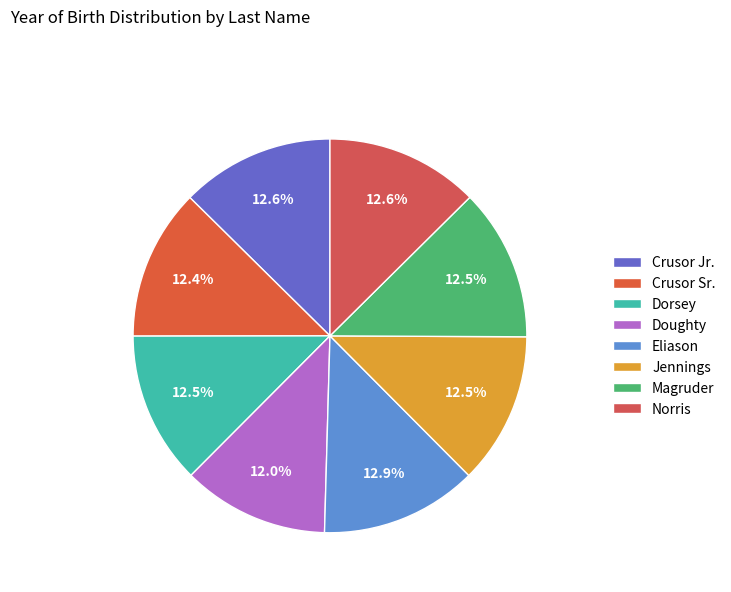

To the nearest percent, what is the difference between the largest and smallest slice percentages?

1%